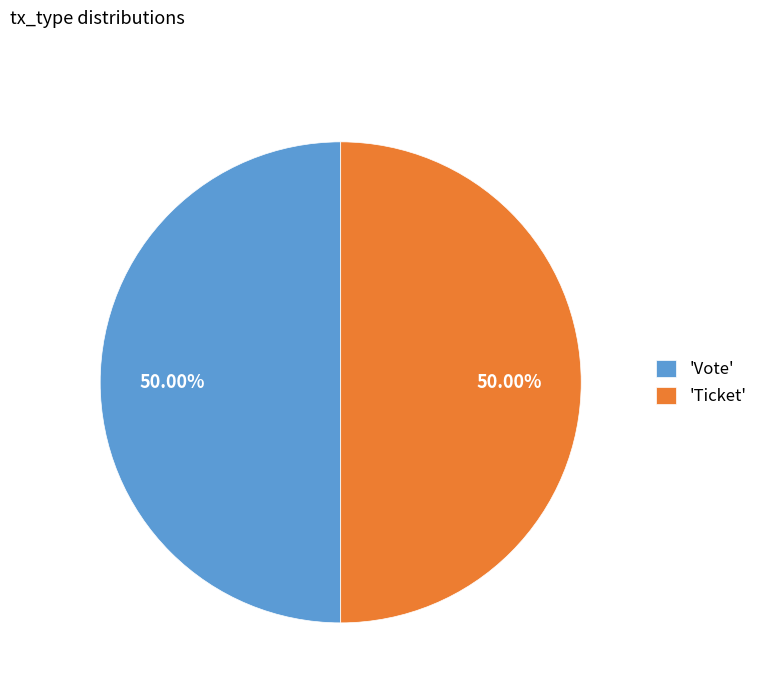

Approximately how many times larger is the value at 'Vote' compared to 'Ticket'?

1.0